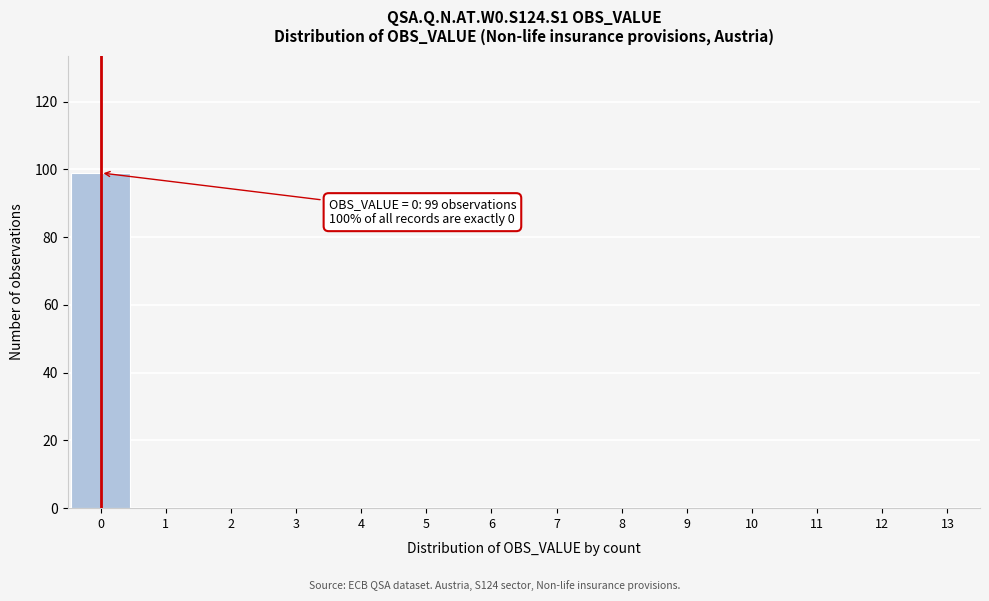

Over which range of the x-axis is the bar tallest?

-0.5 to 0.5